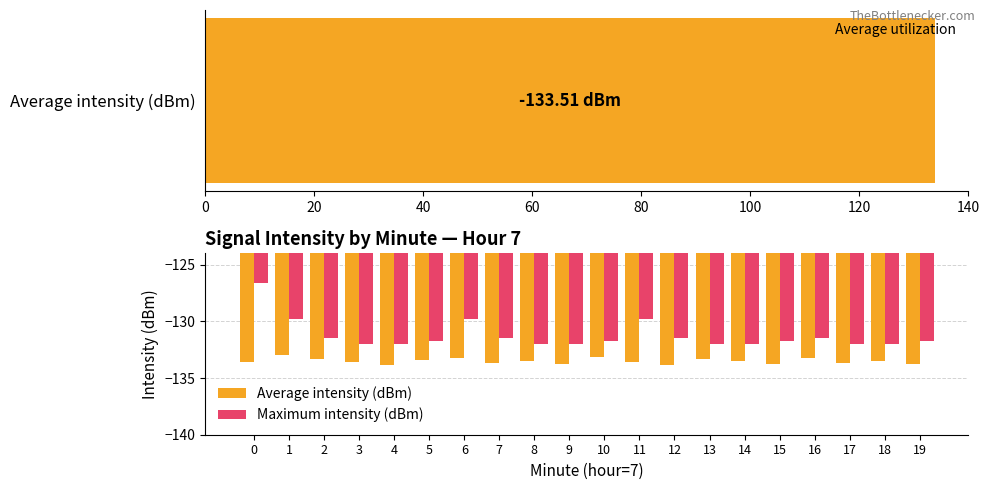

Rank the series by their maximum value, from highest to lowest.

Maximum intensity (dBm), Average intensity (dBm)